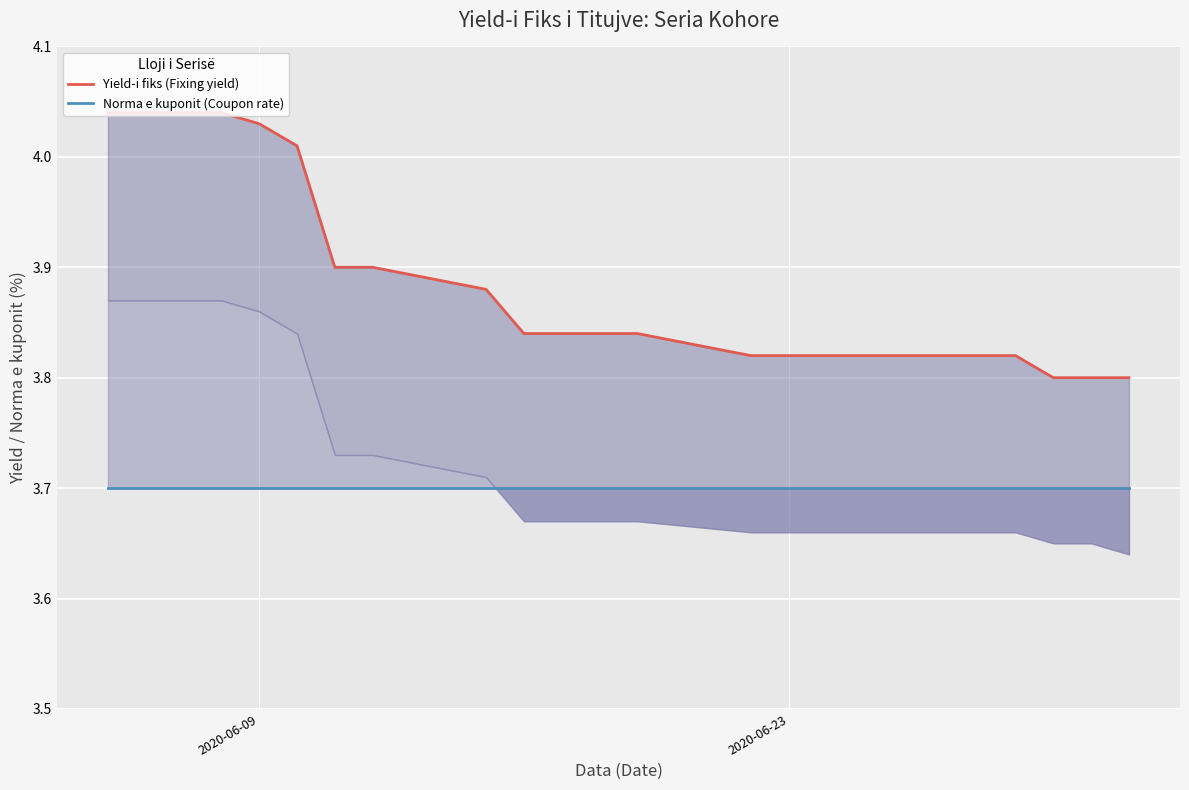

Which series has the largest total across all categories?

Yield-i fiks (Fixing yield)